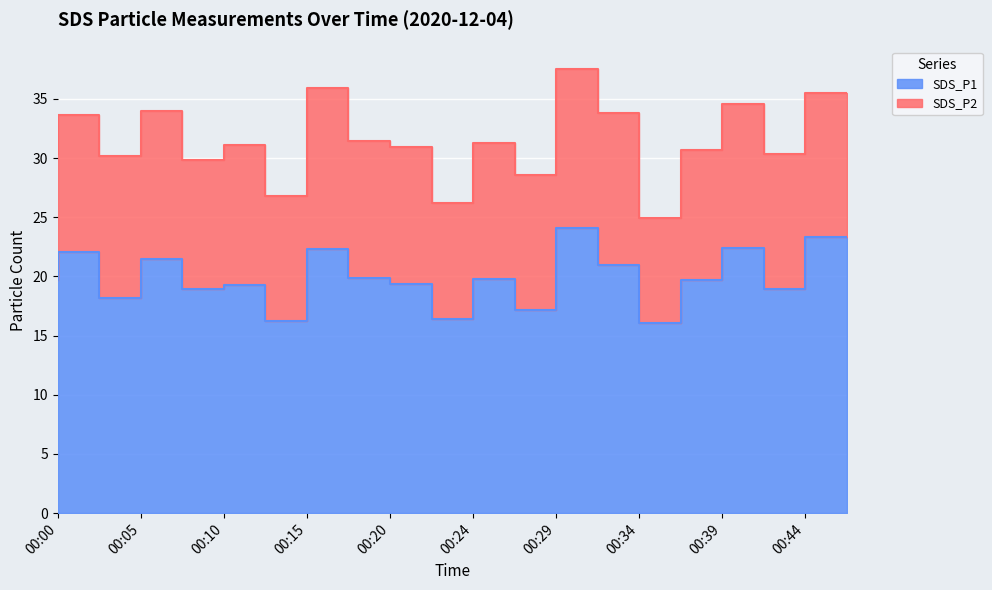

What is the smallest value displayed?

16.1